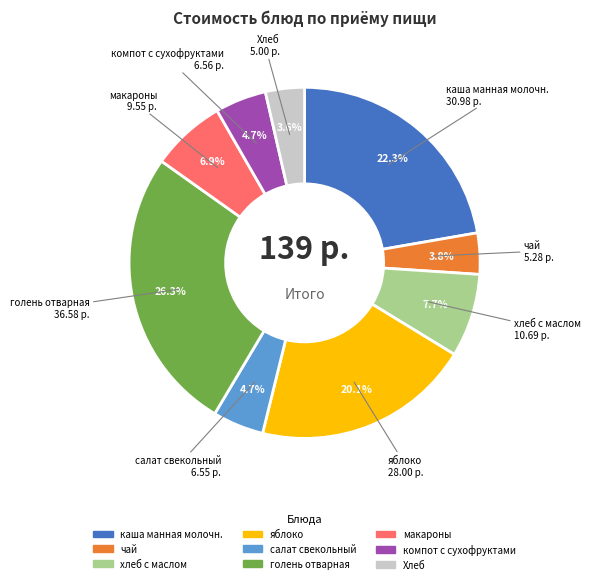

To the nearest percent, what percentage of the pie is чай?

4%